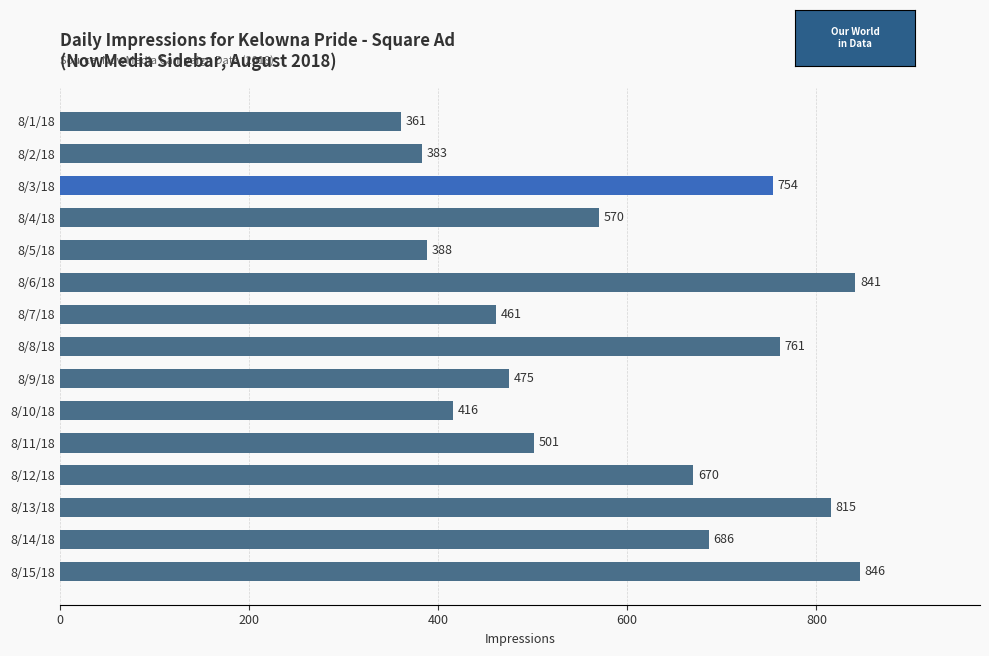

Rank the categories by value from highest to lowest.

8/15/18, 8/6/18, 8/13/18, 8/8/18, 8/3/18, 8/14/18, 8/12/18, 8/4/18, 8/11/18, 8/9/18, 8/7/18, 8/10/18, 8/5/18, 8/2/18, 8/1/18